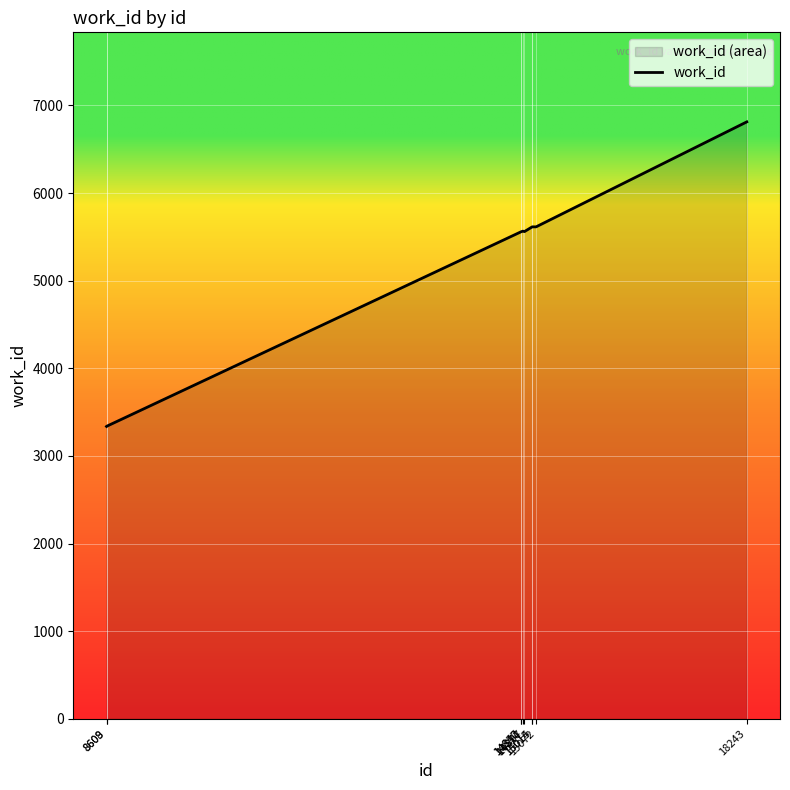

How many values exceed 5565?

4